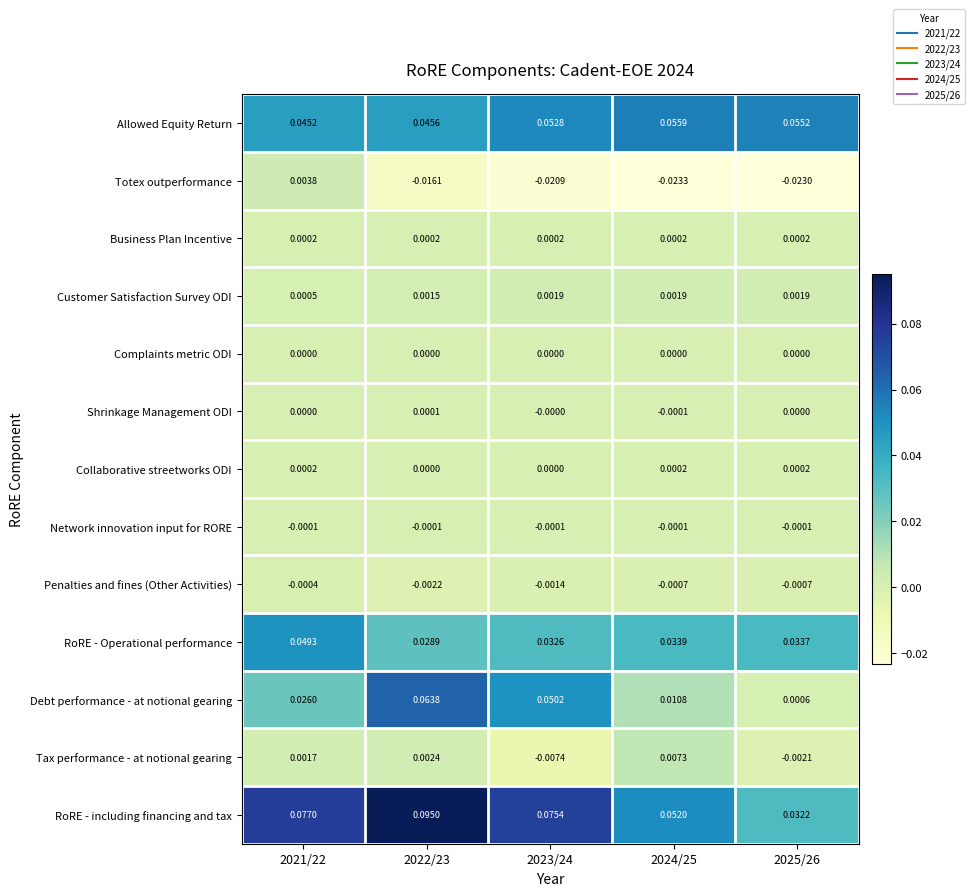

Between 2024/25 and 2025/26, which series saw the biggest shift?

RoRE - including financing and tax